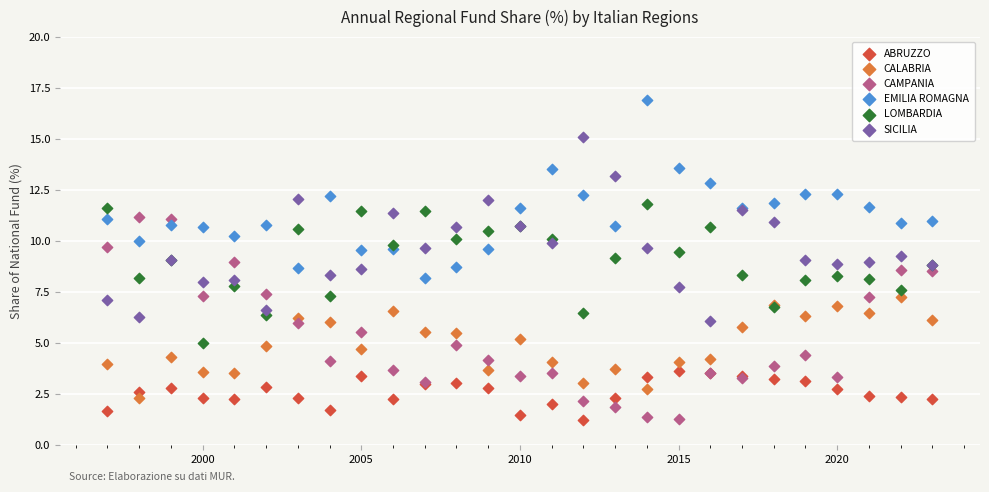

Which series reaches the maximum Y coordinate?

EMILIA ROMAGNA